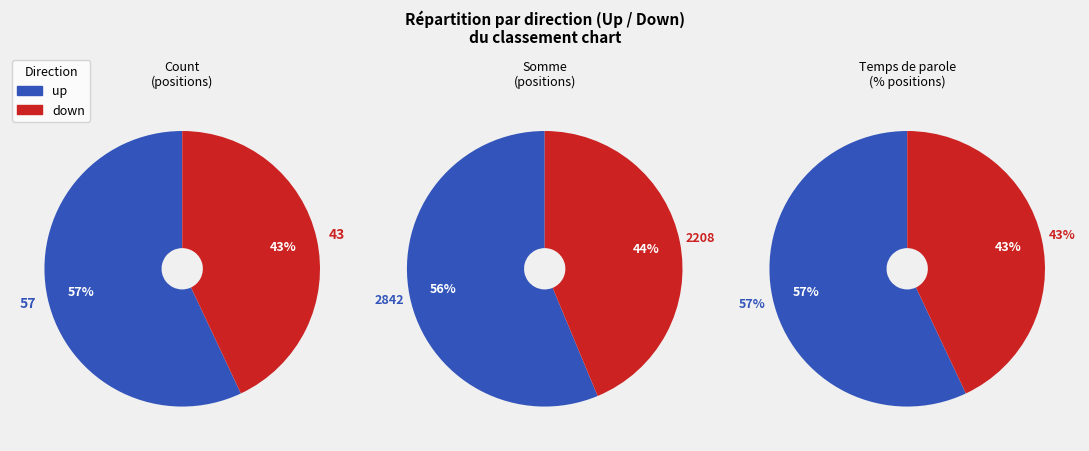

To the nearest percent, what percentage of the pie is down?

43%